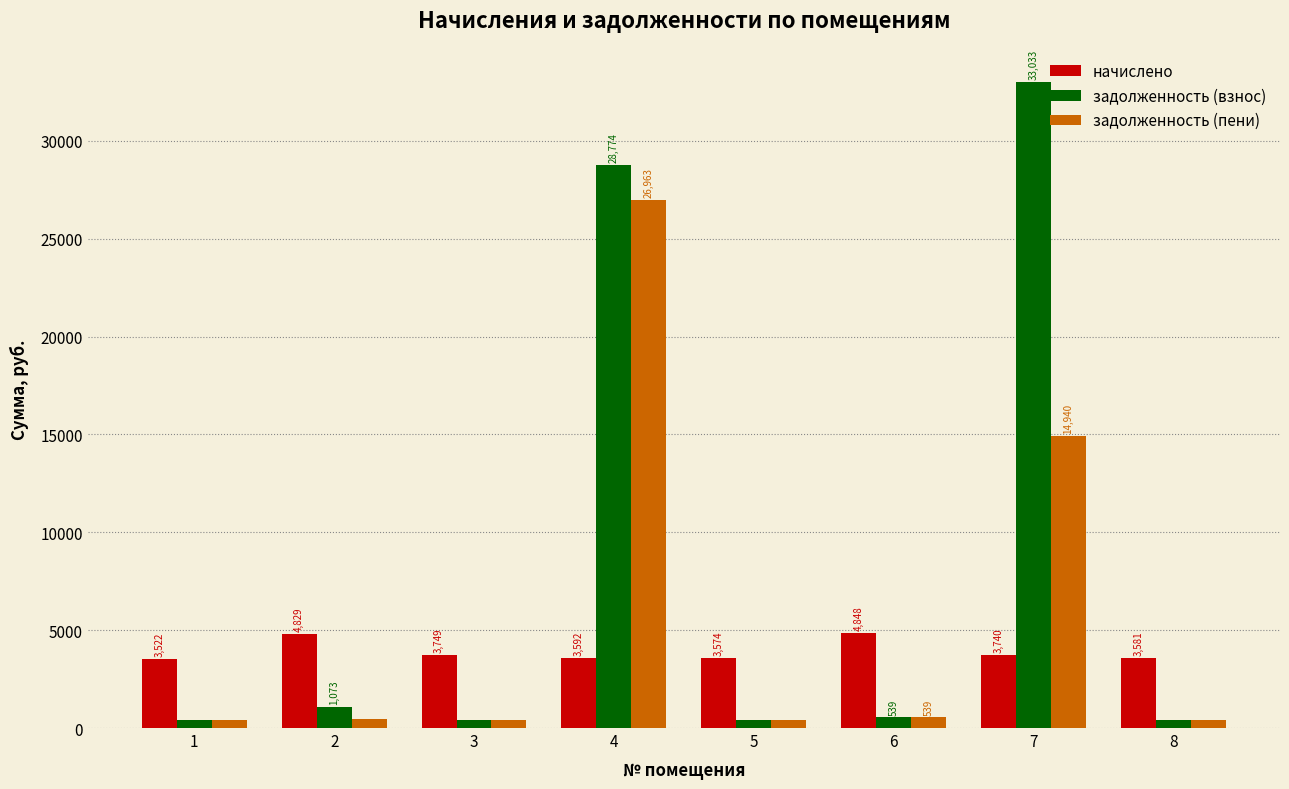

Which category has the highest value across all series?

7